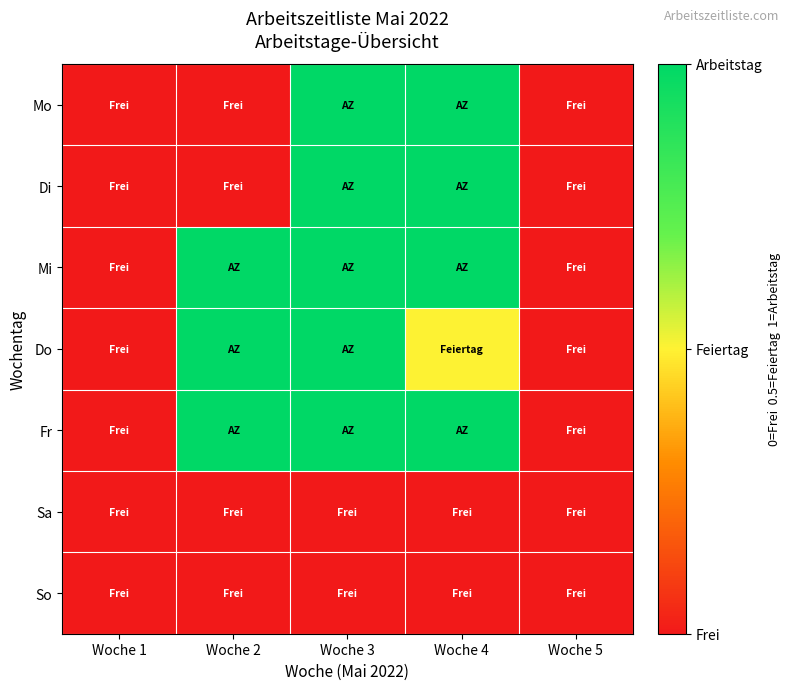

Reading right to left, list all the values displayed in this chart.

Mo: Woche 5=0.0	Woche 4=1.0	Woche 3=1.0	Woche 2=0.0	Woche 1=0.0
Di: Woche 5=0.0	Woche 4=1.0	Woche 3=1.0	Woche 2=0.0	Woche 1=0.0
Mi: Woche 5=0.0	Woche 4=1.0	Woche 3=1.0	Woche 2=1.0	Woche 1=0.0
Do: Woche 5=0.0	Woche 4=0.5	Woche 3=1.0	Woche 2=1.0	Woche 1=0.0
Fr: Woche 5=0.0	Woche 4=1.0	Woche 3=1.0	Woche 2=1.0	Woche 1=0.0
Sa: Woche 5=0.0	Woche 4=0.0	Woche 3=0.0	Woche 2=0.0	Woche 1=0.0
So: Woche 5=0.0	Woche 4=0.0	Woche 3=0.0	Woche 2=0.0	Woche 1=0.0